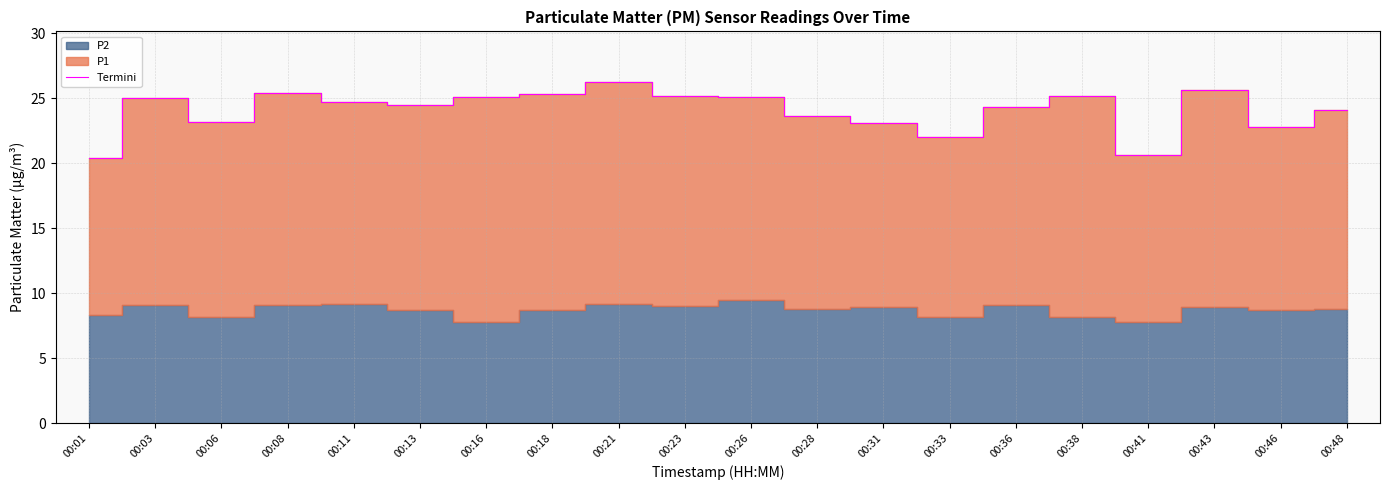

Rank the categories by value from highest to lowest.

00:21, 00:43, 00:08, 00:18, 00:23, 00:38, 00:16, 00:26, 00:03, 00:11, 00:13, 00:36, 00:48, 00:28, 00:06, 00:31, 00:46, 00:33, 00:41, 00:01